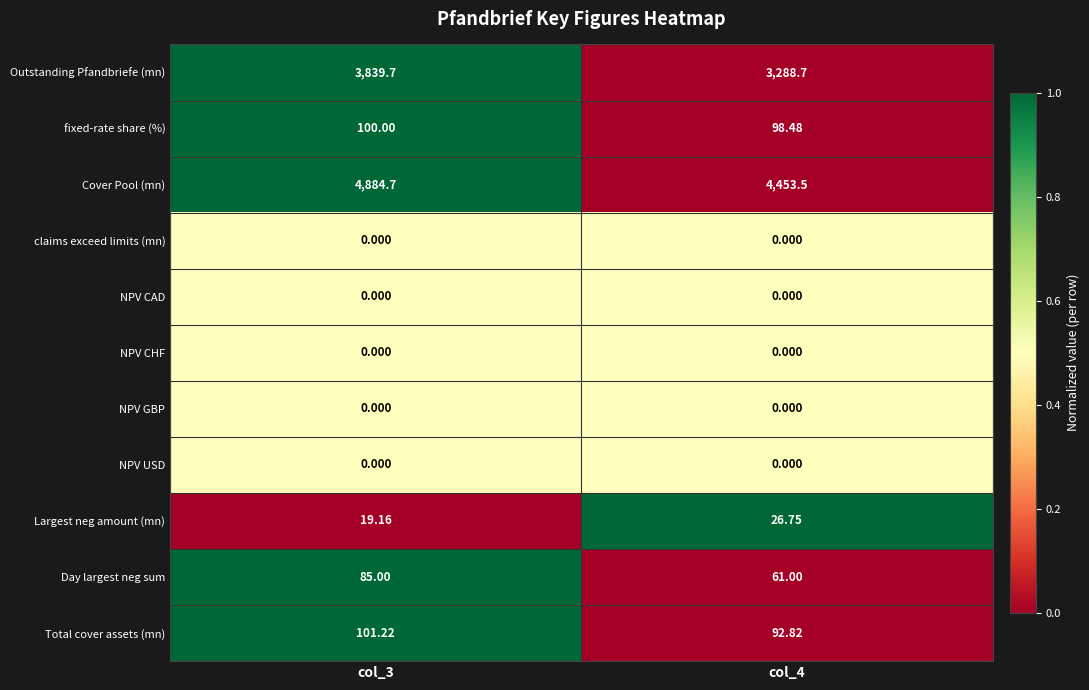

Is the value of fixed-rate share (%) at col_3 greater than the value of NPV GBP at col_3?

Yes